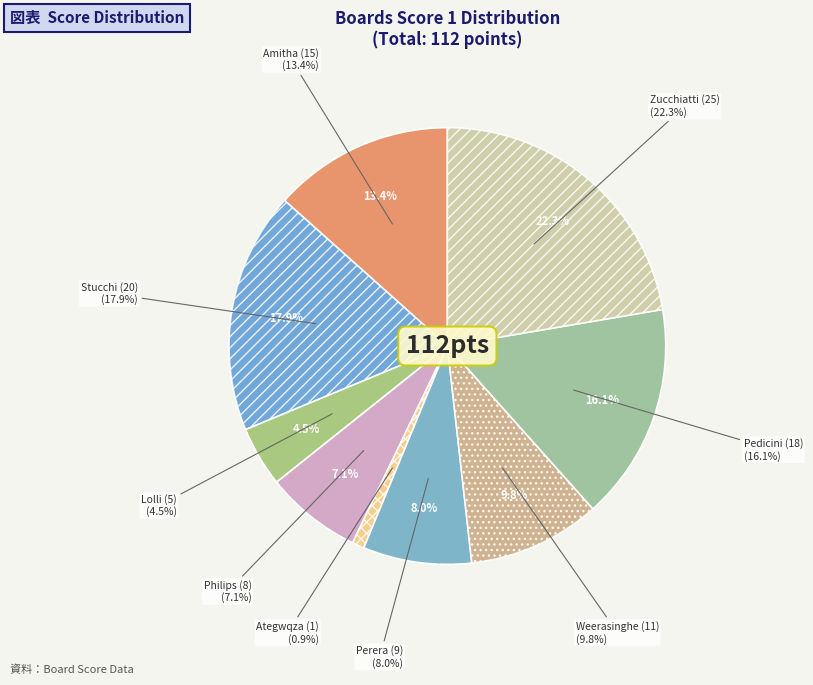

Is there any slice that represents more than half of the pie?

No